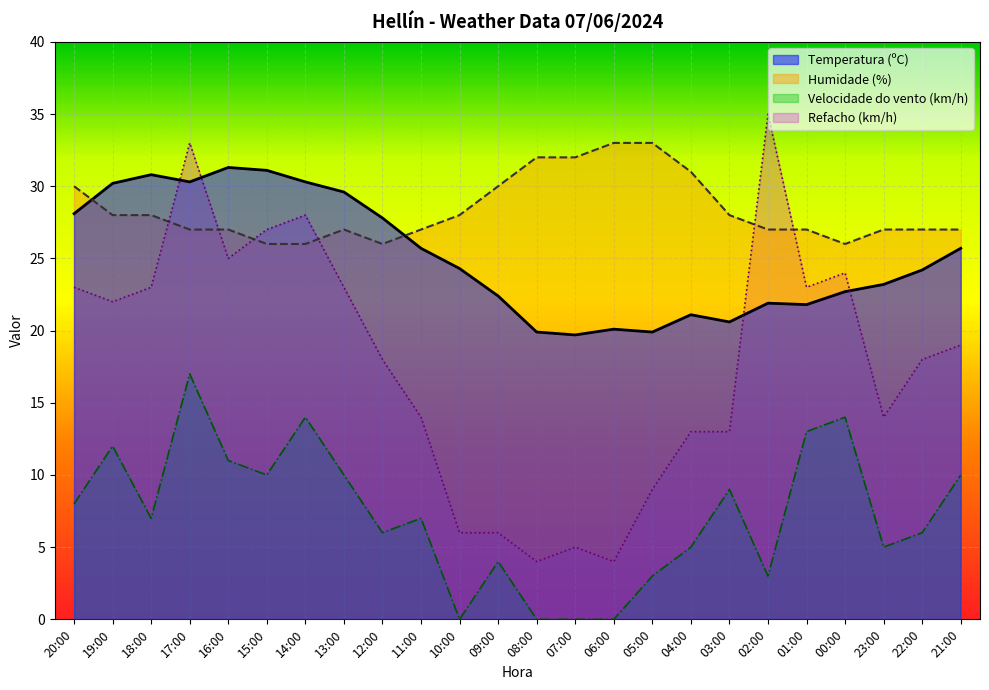

At which category does Velocidade do vento (km/h) reach its first local peak?

19:00